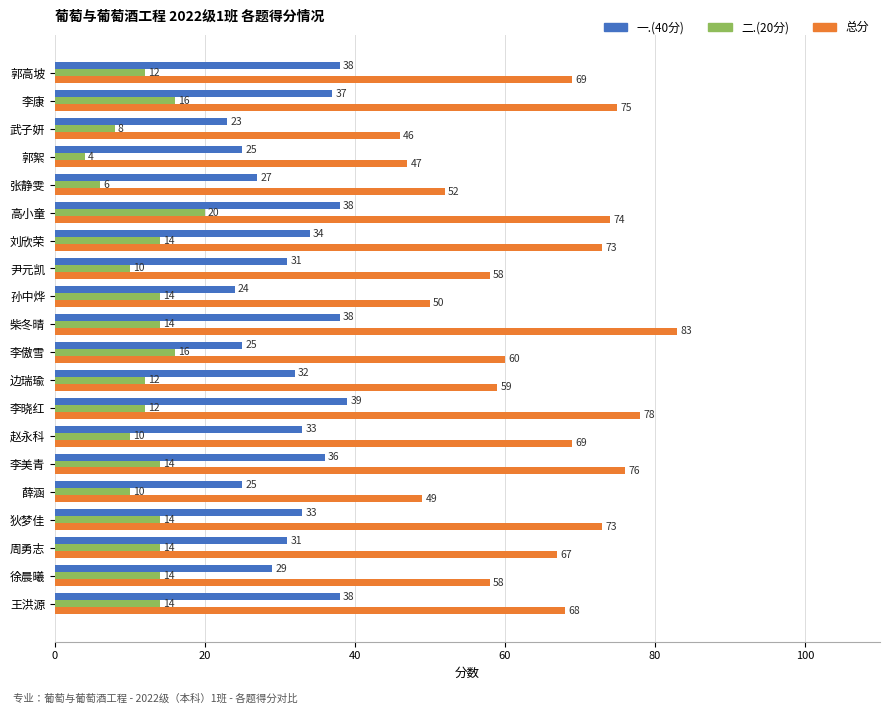

Which series has the largest range (max minus min)?

总分